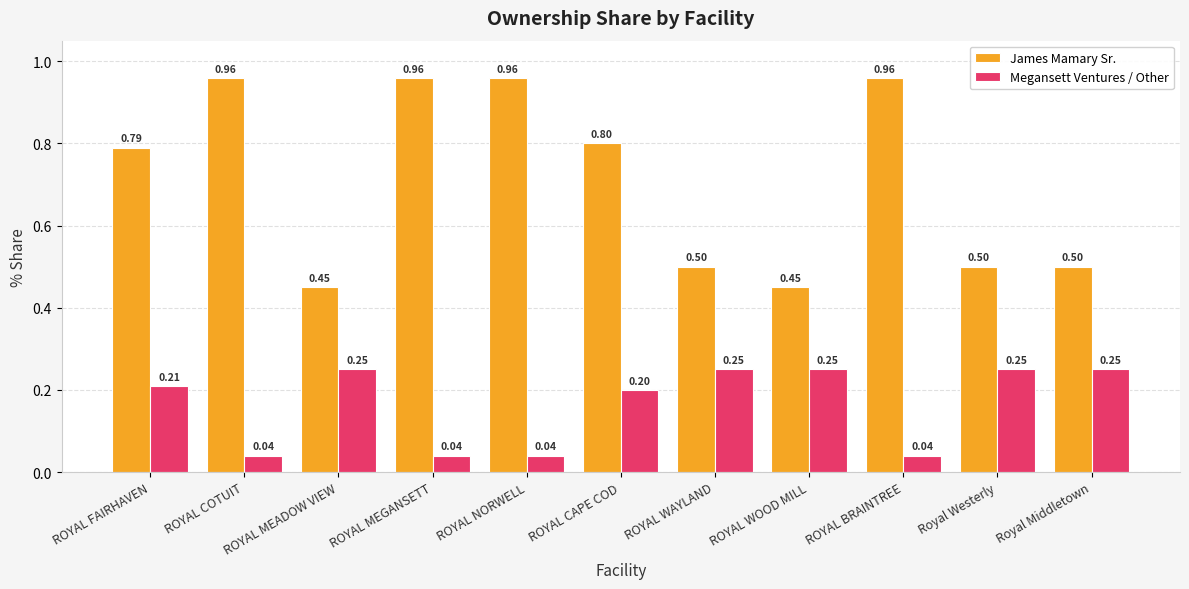

How many distinct data groups are displayed?

2